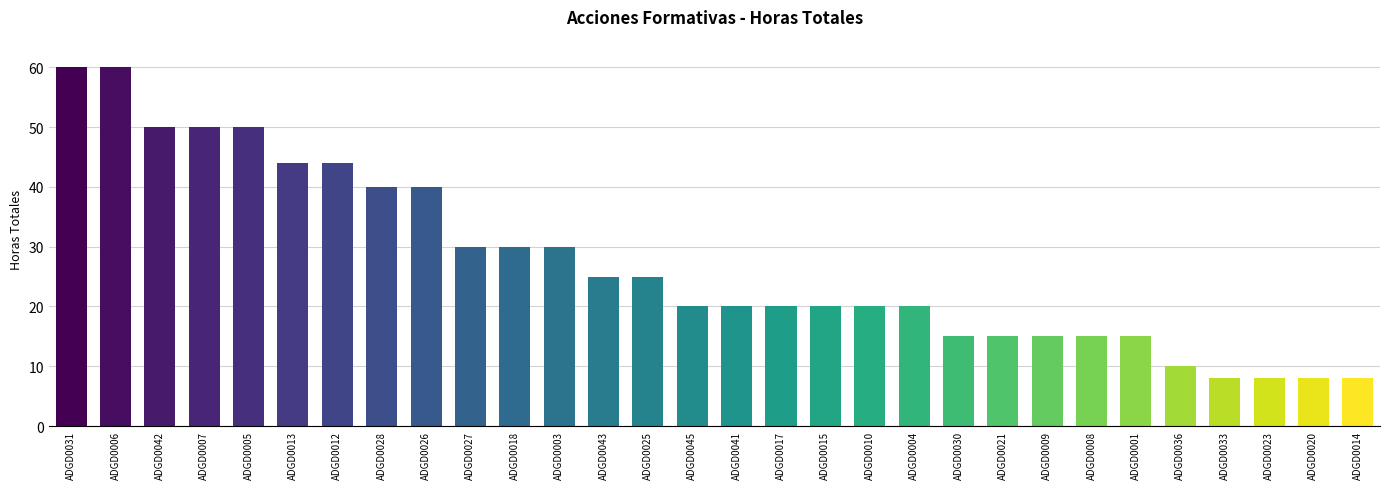

What is the minimum value shown in the chart?

8